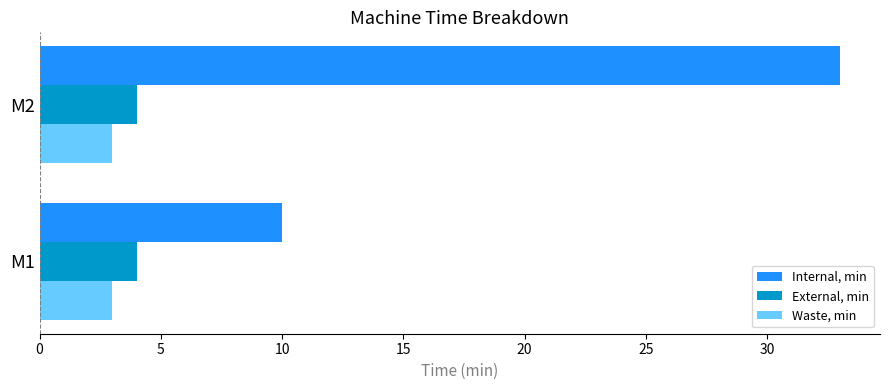

Where is Internal, min nearest to the value 21?

M1